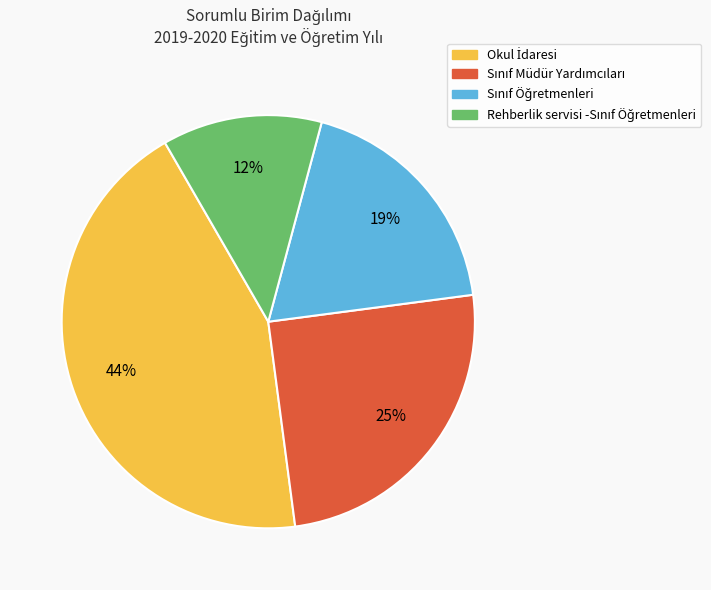

To the nearest percent, what is the average slice percentage?

25%